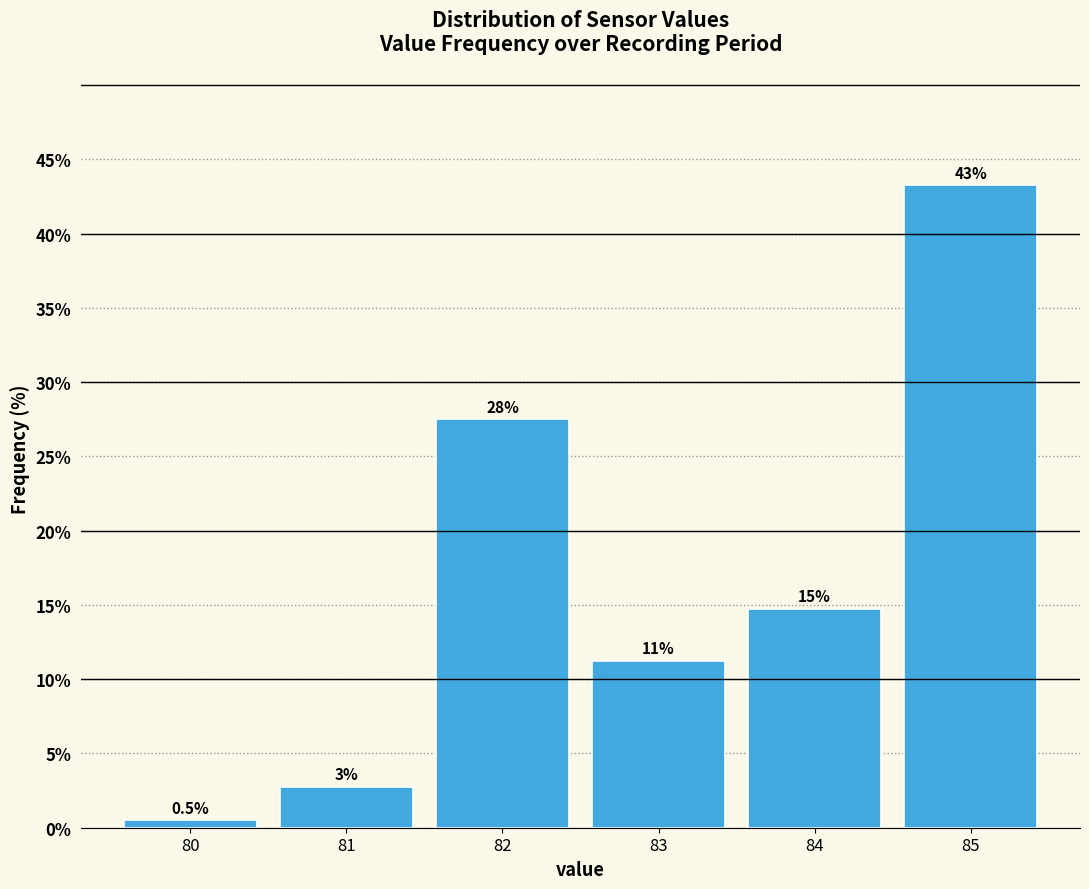

How many bars are there in total?

6